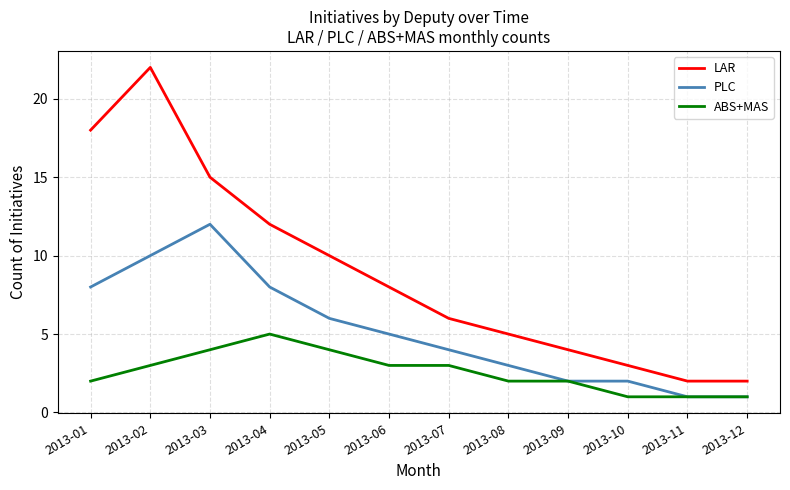

What is the difference between the maximum and minimum values in the LAR series?

20